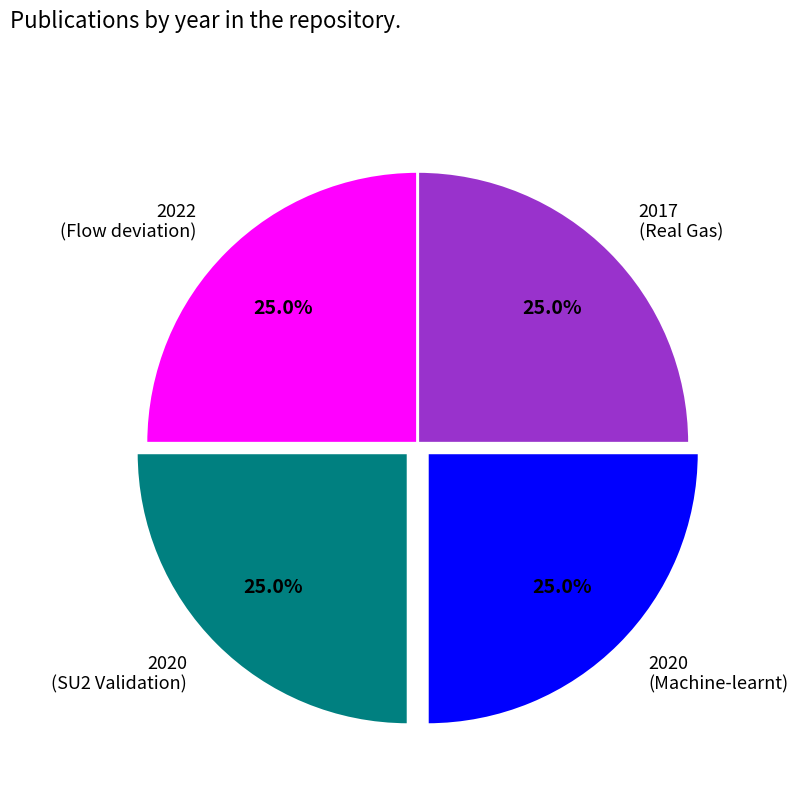

Does any single category account for the majority?

No